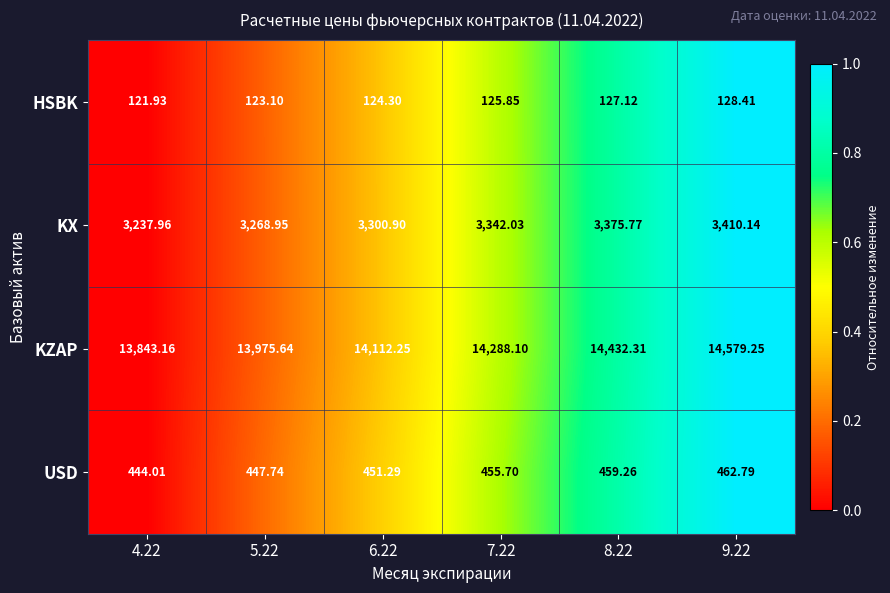

Which series has the largest range (max minus min)?

KZAP